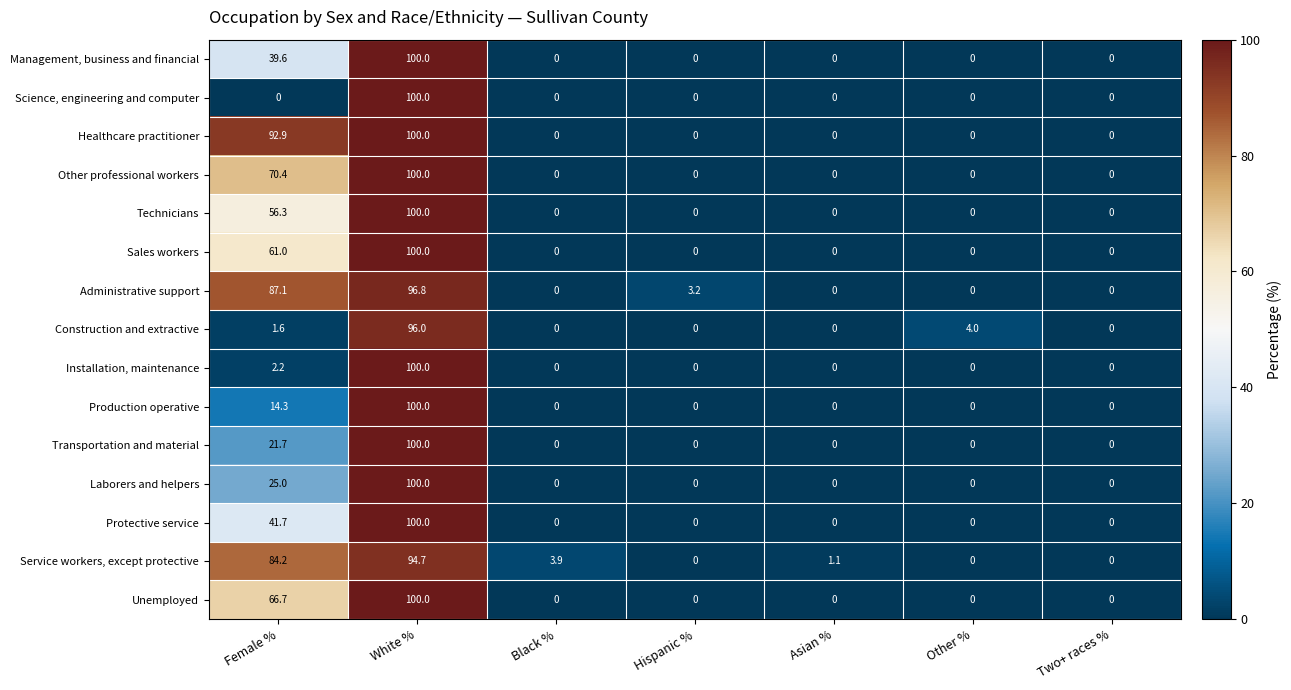

The value of Science, engineering and computer at White % is 50.8. True or false?

False